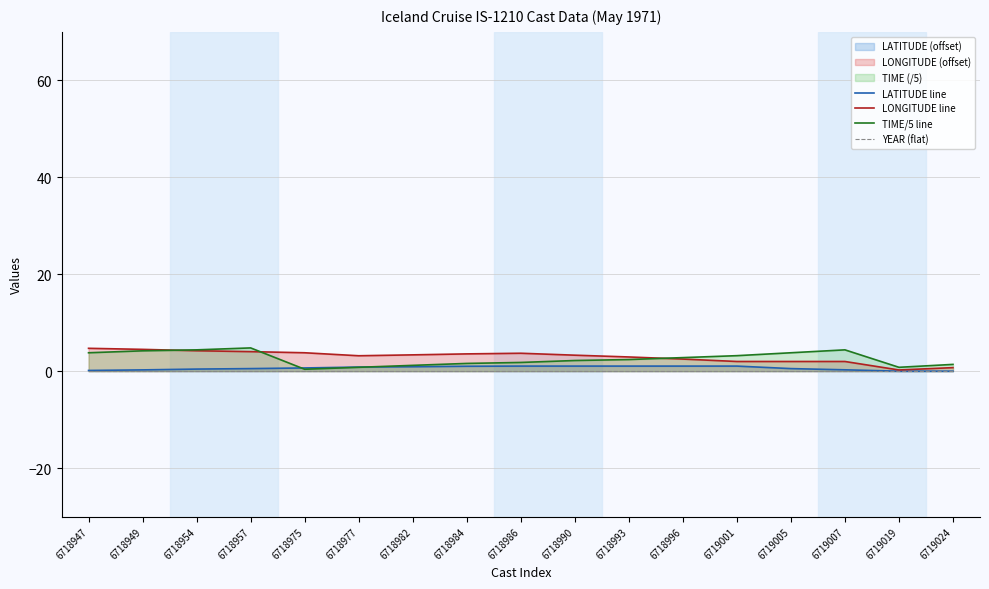

What value does the LONGITUDE line series have at 6718984?

3.6